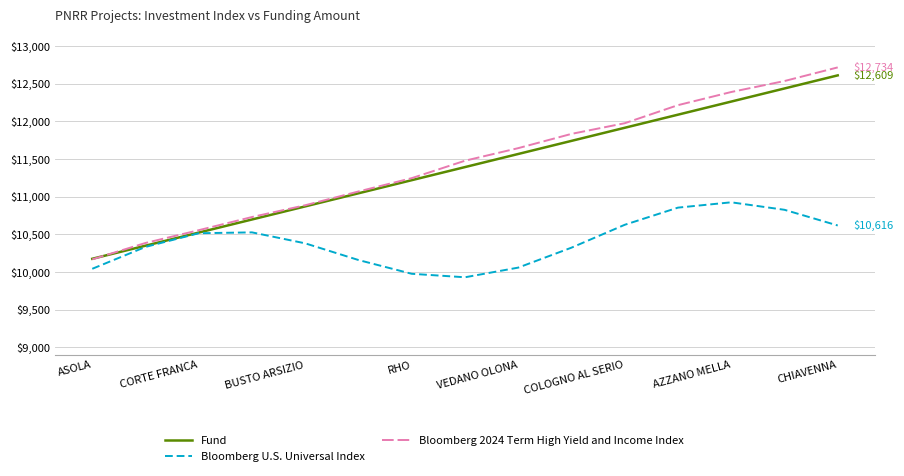

True or false: Bloomberg 2024 Term High Yield and Income Index has more than 0 interior local peaks.

False